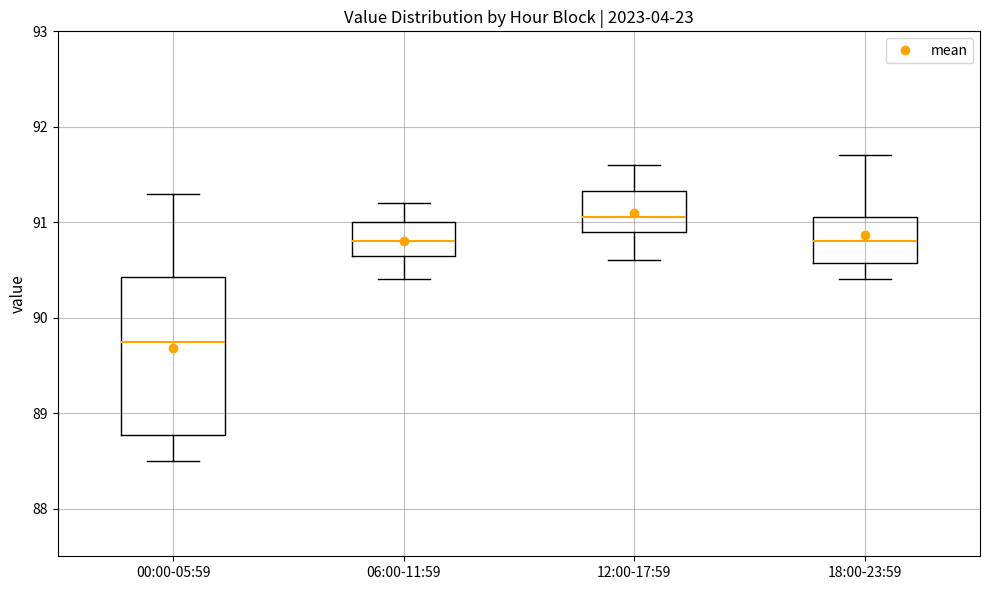

Where is the lower edge of the box for 00:00-05:59 on the y-axis? The values are not printed on the chart, so give them approximately, as read against the axis.

88.8